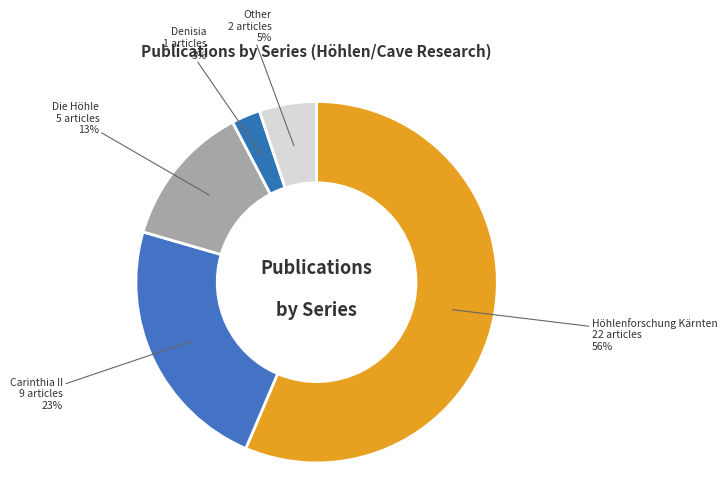

How many slices are in this pie chart?

5